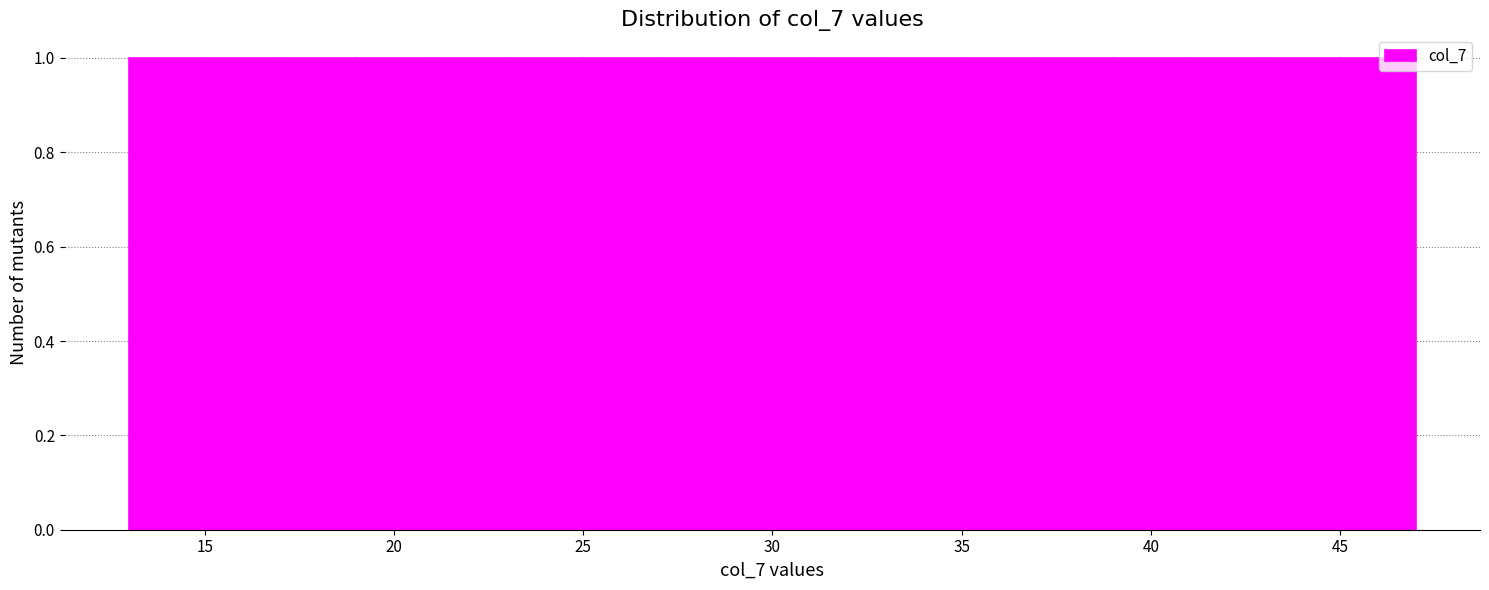

Reading left to right, transcribe this chart: for each bar, give the range it covers on the x-axis and its height. The values are not printed on the chart, so give them approximately, as read against the axis.

13 to 15: 1
15 to 17: 1
17 to 19: 1
19 to 21: 1
21 to 23: 1
23 to 25: 1
25 to 27: 1
27 to 29: 1
29 to 31: 1
31 to 33: 1
33 to 35: 1
35 to 37: 1
37 to 39: 1
39 to 41: 1
41 to 43: 1
43 to 45: 1
45 to 47: 1